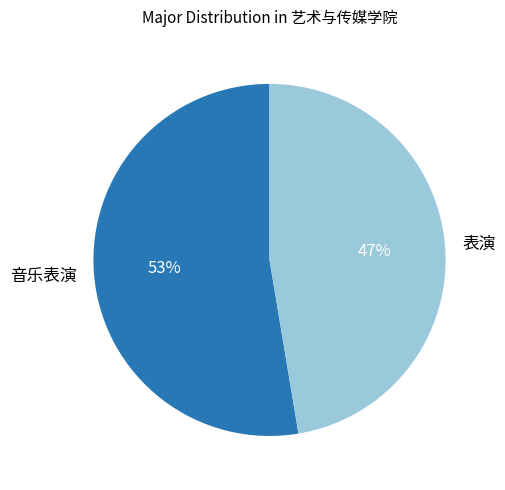

Is there a majority slice in this chart?

Yes